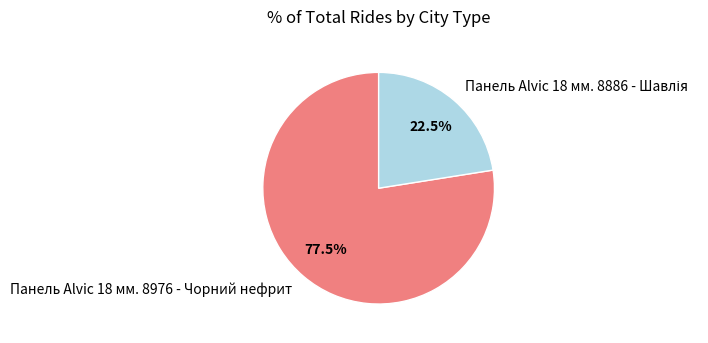

Is there a majority slice in this chart?

Yes